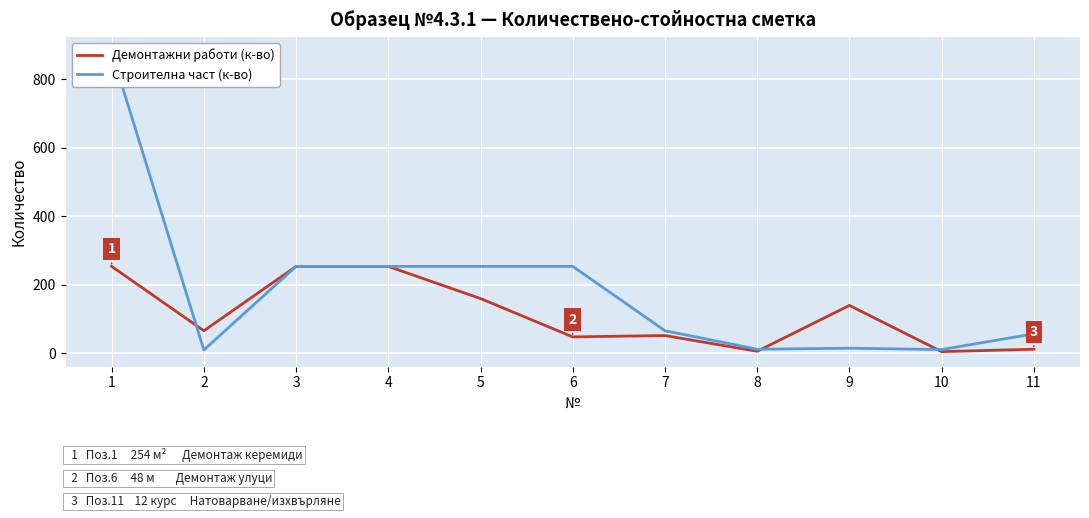

What is the total value across all series at 2?

75.8